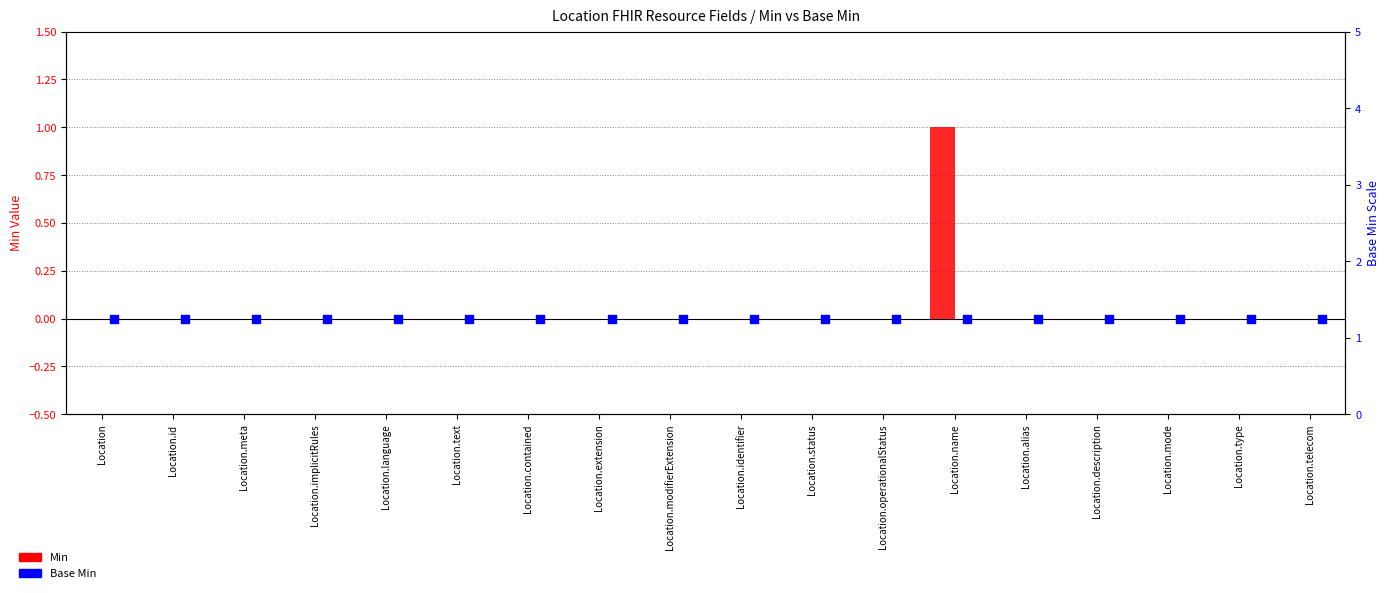

Which series contains the lowest Y value?

Min